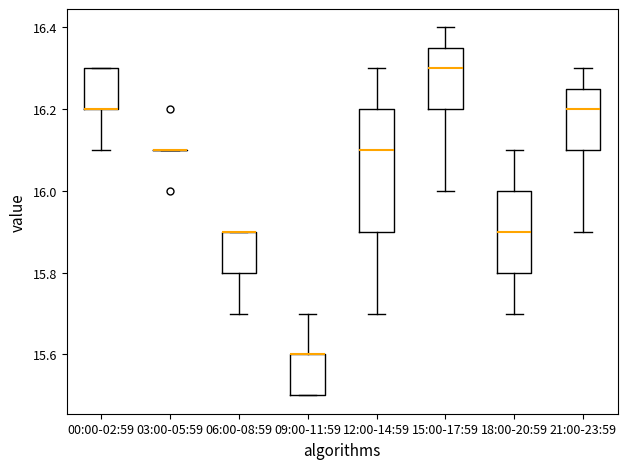

Which box is the tallest, from its lower edge to its upper edge?

12:00-14:59